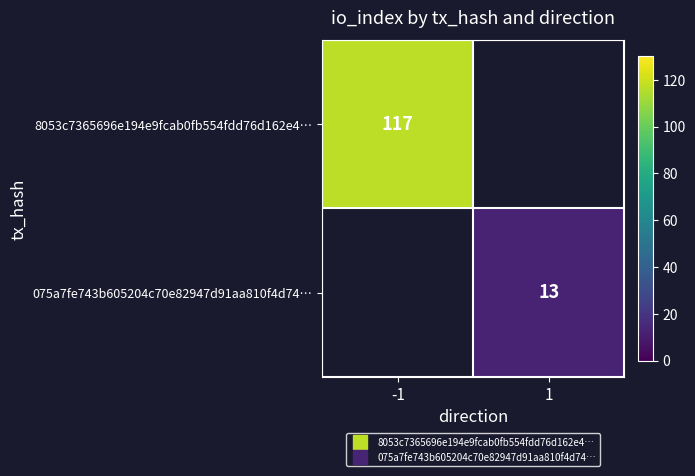

What is the lowest value of the 8053c7365696e194e9fcab0fb554fdd76d162e4… series?

117.0